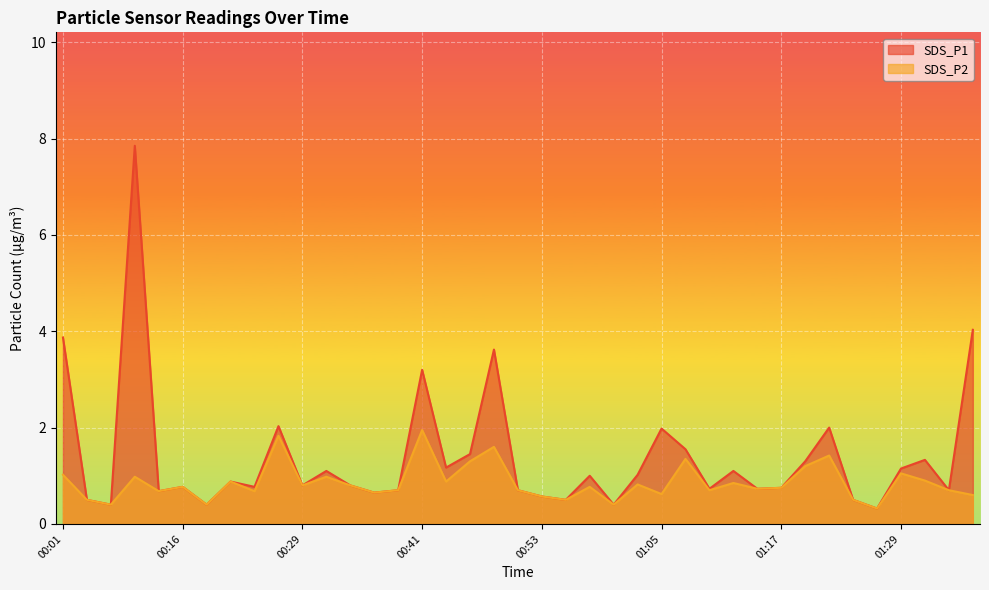

True or false: SDS_P1 and SDS_P2 cross at least once.

False